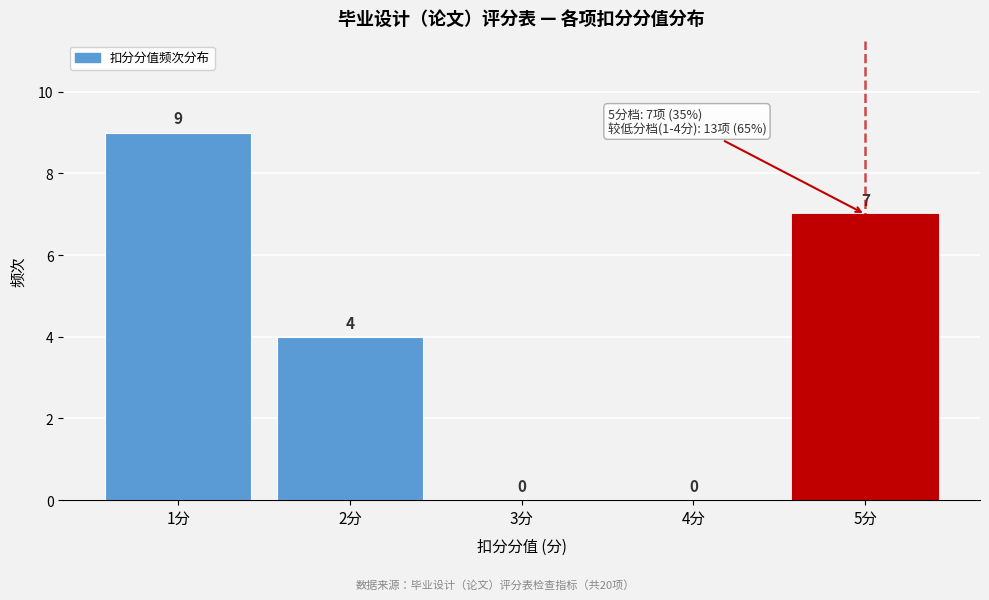

Reading left to right, list every bar in this chart as the range it spans on the x-axis followed by its height.

0.5 to 1.5: 9
1.5 to 2.5: 4
2.5 to 3.5: 0
3.5 to 4.5: 0
4.5 to 5.5: 7